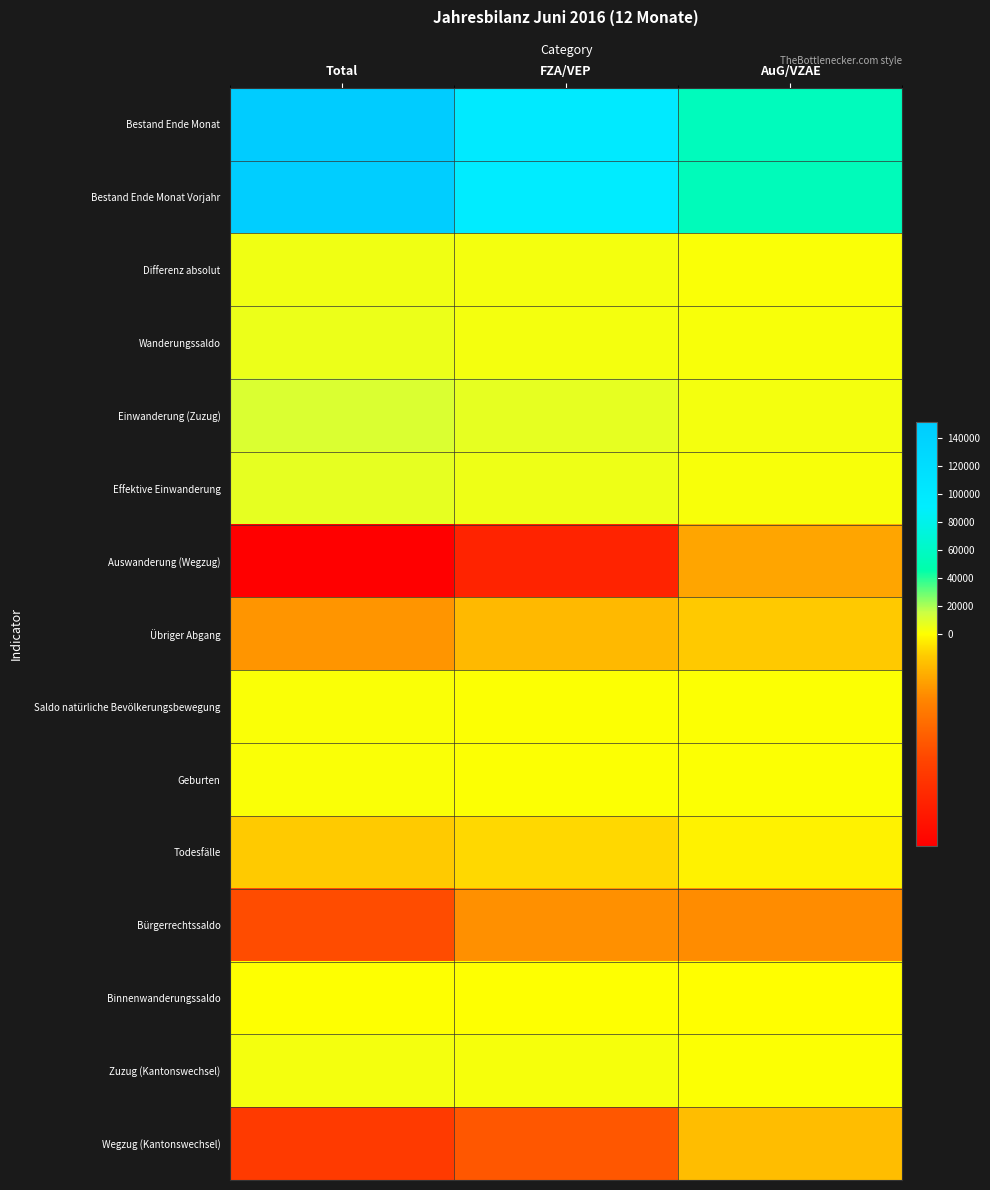

Reading left to right, what are all the values shown in this chart?

Bestand Ende Monat: Total=151529	FZA/VEP=96239	AuG/VZAE=55290
Bestand Ende Monat Vorjahr: Total=147143	FZA/VEP=93260	AuG/VZAE=53883
Differenz absolut: Total=4386	FZA/VEP=2979	AuG/VZAE=1407
Wanderungssaldo: Total=5623	FZA/VEP=3494	AuG/VZAE=2129
Einwanderung (Zuzug): Total=10872	FZA/VEP=7544	AuG/VZAE=3328
Effektive Einwanderung: Total=7343	FZA/VEP=5305	AuG/VZAE=2038
Auswanderung (Wegzug): Total=-4821	FZA/VEP=-3796	AuG/VZAE=-1025
Übriger Abgang: Total=-1250	FZA/VEP=-736	AuG/VZAE=-514
Saldo natürliche Bevölkerungsbewegung: Total=1270	FZA/VEP=592	AuG/VZAE=678
Geburten: Total=1765	FZA/VEP=961	AuG/VZAE=804
Todesfälle: Total=-495	FZA/VEP=-369	AuG/VZAE=-126
Bürgerrechtssaldo: Total=-2701	FZA/VEP=-1322	AuG/VZAE=-1379
Binnenwanderungssaldo: Total=243	FZA/VEP=247	AuG/VZAE=-4
Zuzug (Kantonswechsel): Total=3396	FZA/VEP=2722	AuG/VZAE=674
Wegzug (Kantonswechsel): Total=-3153	FZA/VEP=-2475	AuG/VZAE=-678